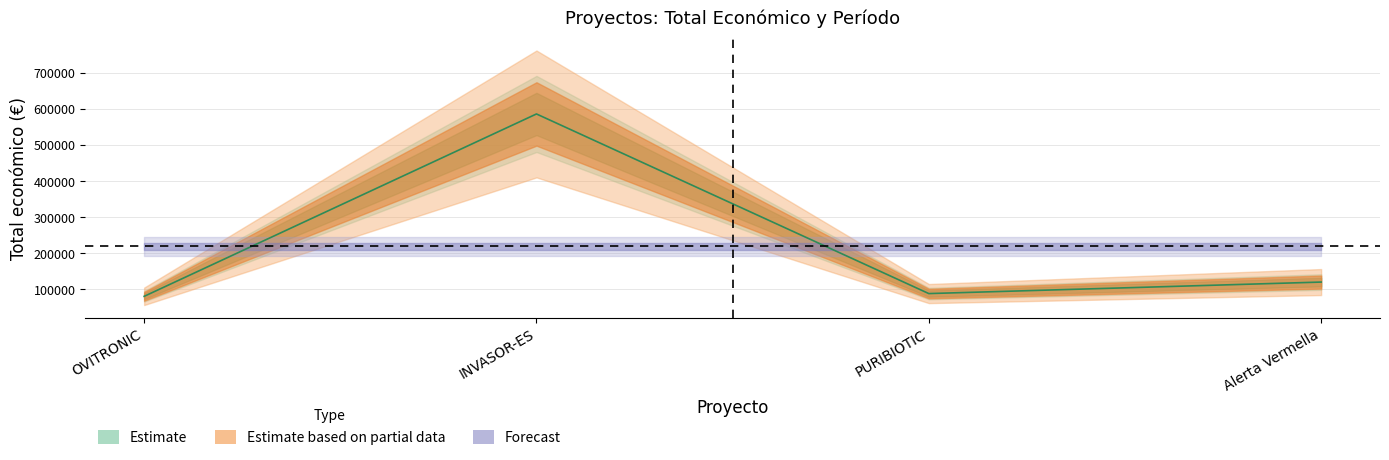

Is it true that Anio de finalizacion equals 2027 at OVITRONIC?

True